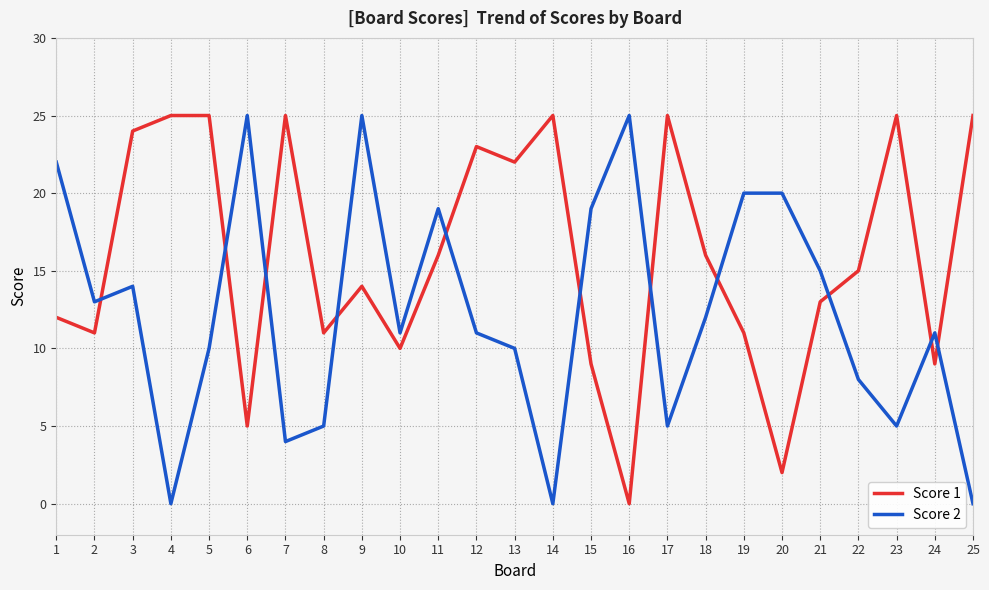

What is the maximum value for Score 1?

25